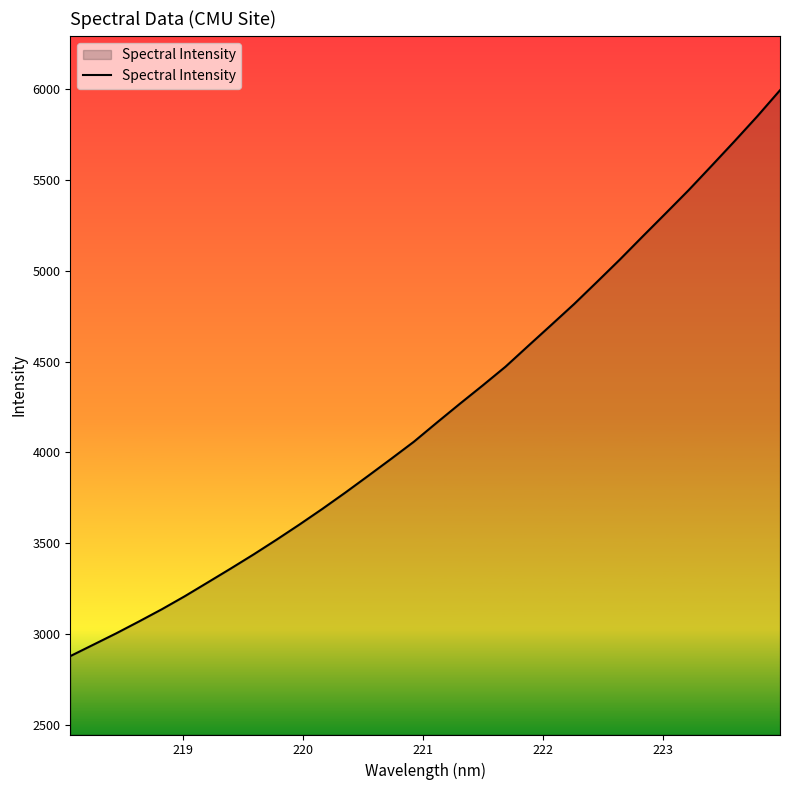

What is the difference between the maximum and minimum values?

3116.5